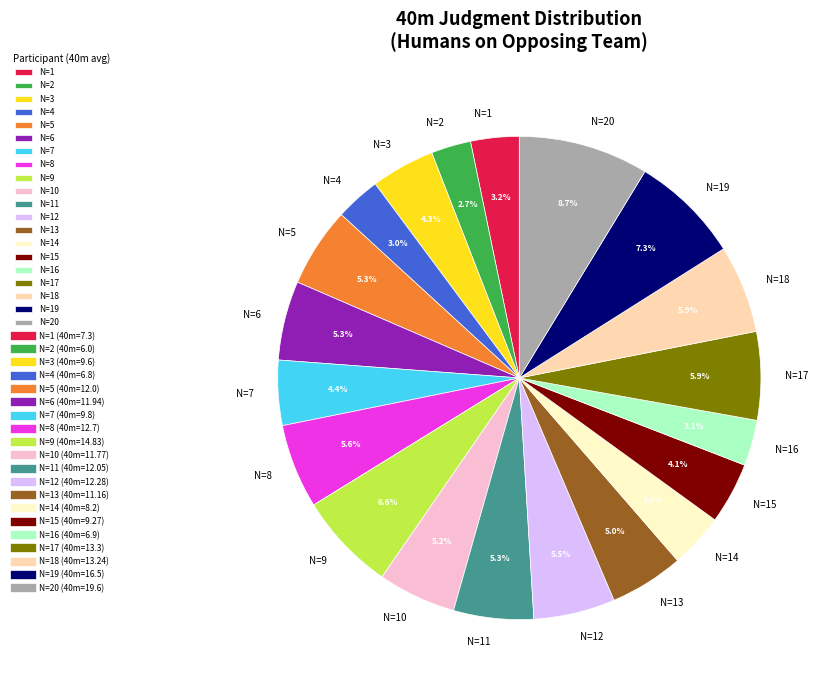

Is there a majority slice in this chart?

No